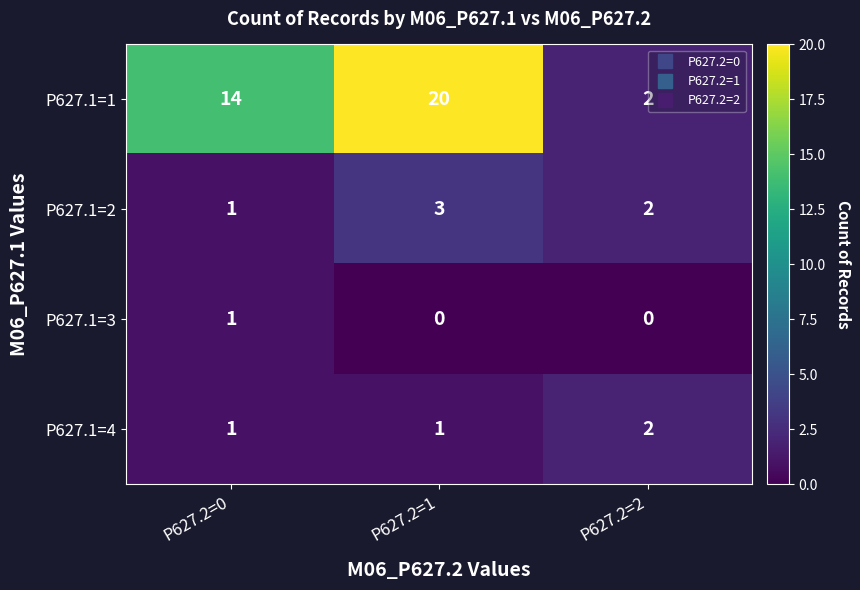

Count the P627.1=2 values in the range 1 to 3.

3